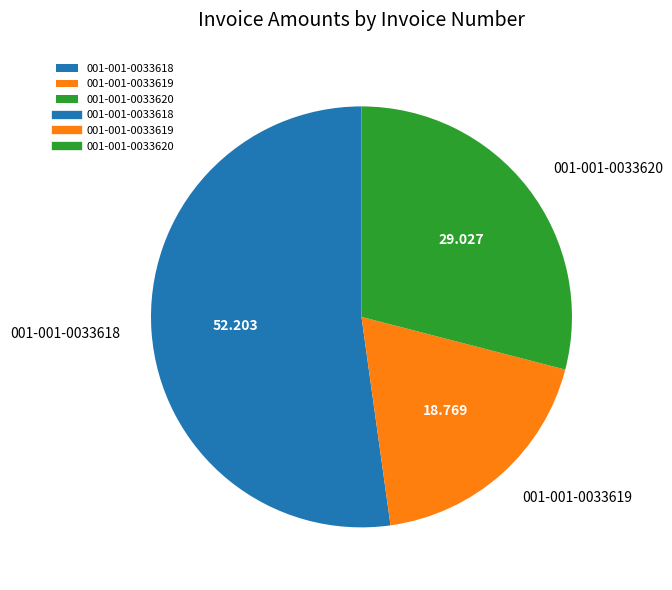

Which slice is the largest?

001-001-0033618